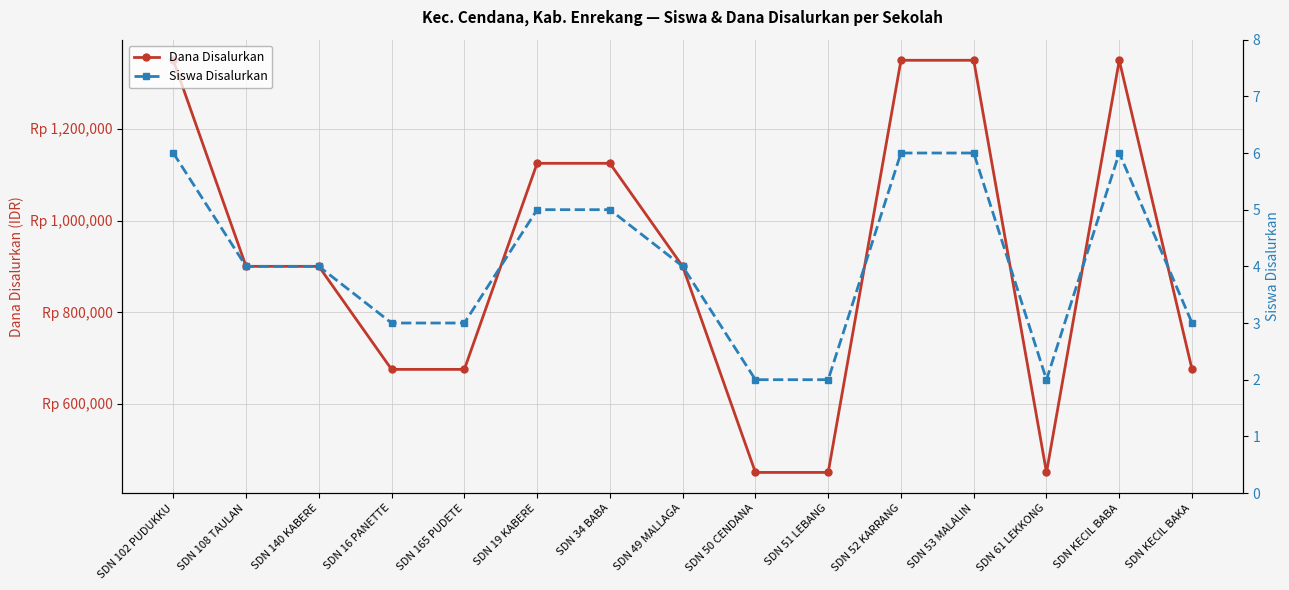

How many interior local valleys does the Dana Disalurkan series have?

1